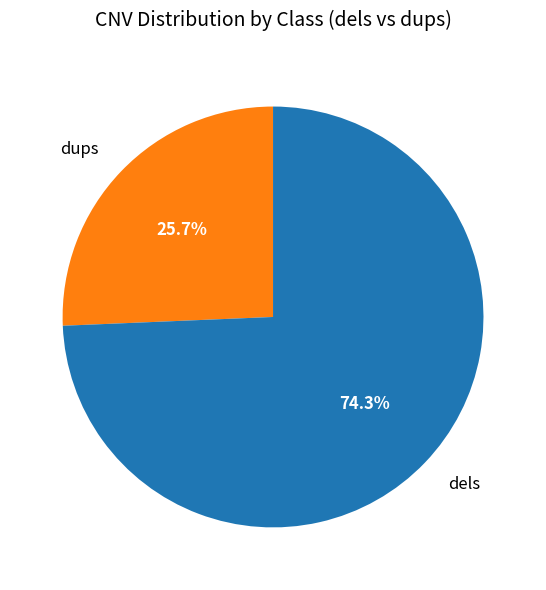

Is there a majority slice in this chart?

Yes